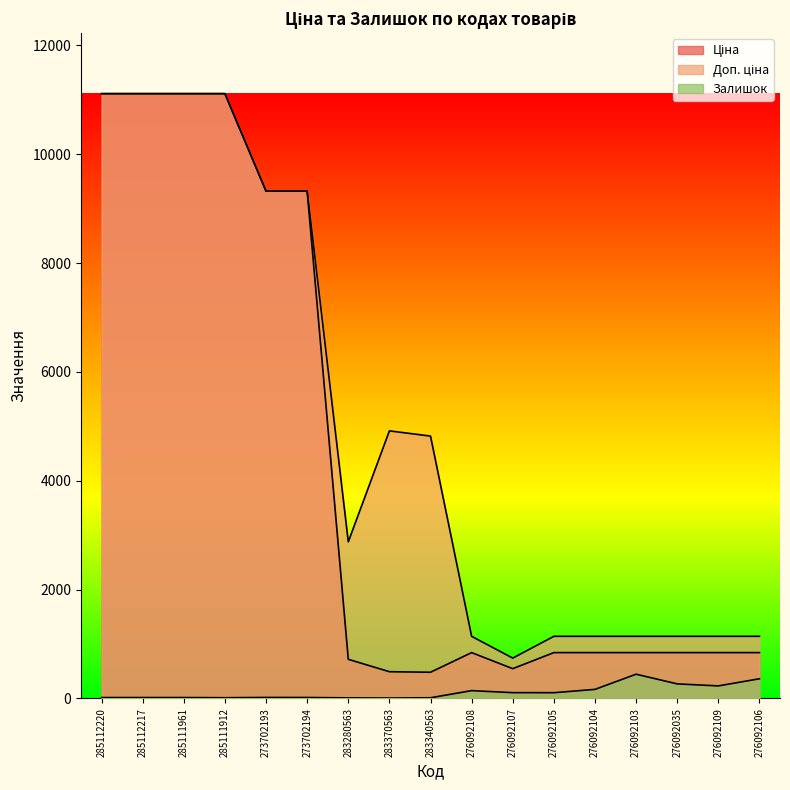

True or false: Ціна has a value of 178.0 at 276092105.

False